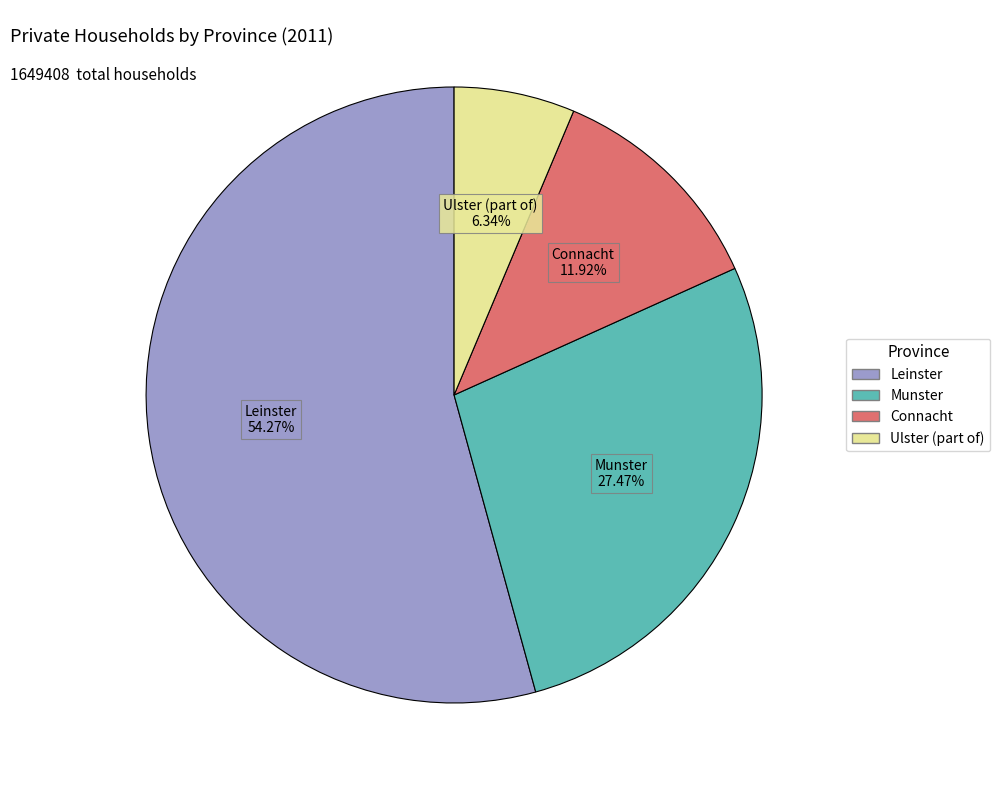

Approximately how many times larger is the value at Leinster compared to Connacht?

4.6